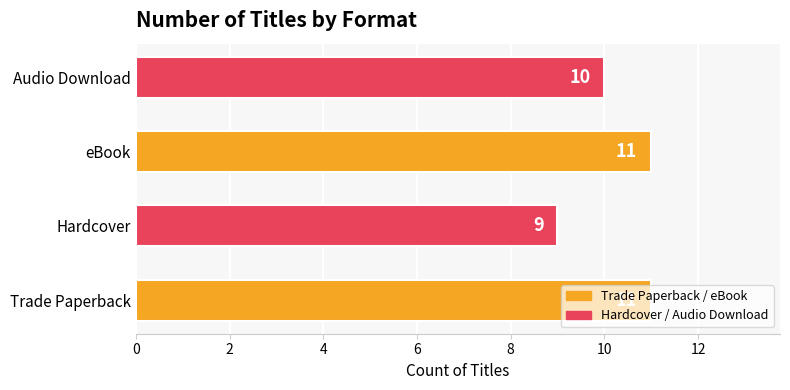

Are the bars horizontal?

Yes